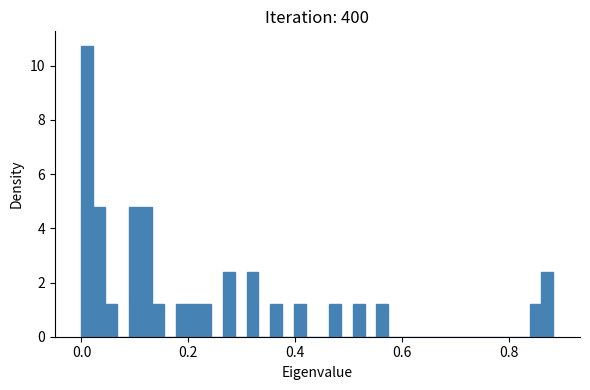

Around what value on the x-axis is the tallest bar? Give the approximate position of its centre, as read against the axis.

0.02